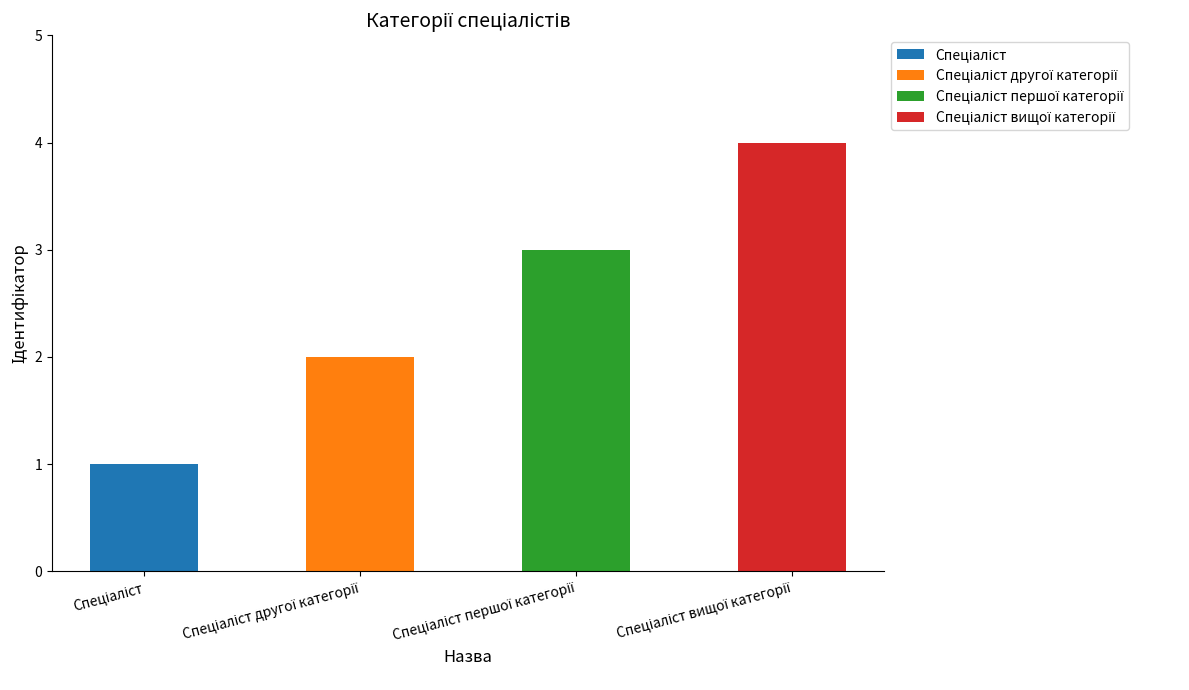

List the series in order of their peak value, lowest first.

Спеціаліст, Спеціаліст другої категорії, Спеціаліст першої категорії, Спеціаліст вищої категорії